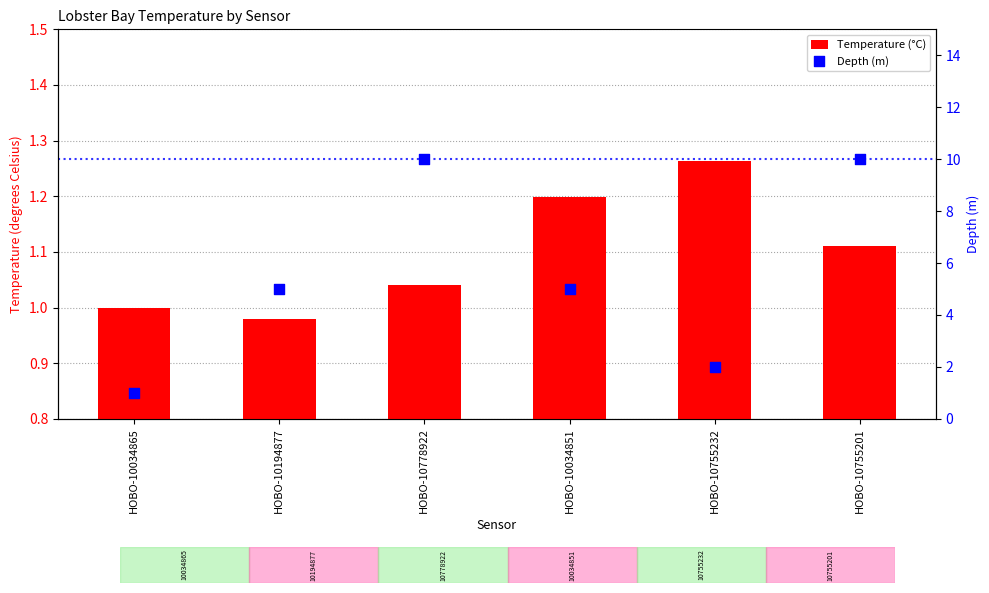

Is the value of Depth (m) at HOBO-10034865 greater than the value of Temperature (°C) at HOBO-10034865?

No